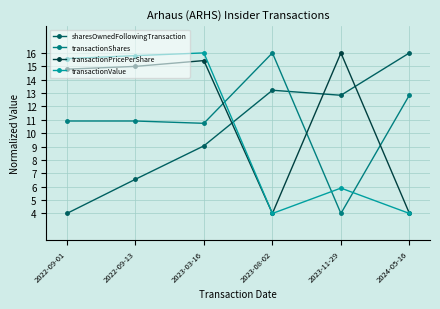

Is the value of transactionValue at 2024-05-16 greater than the value of transactionShares at 2023-08-02?

No